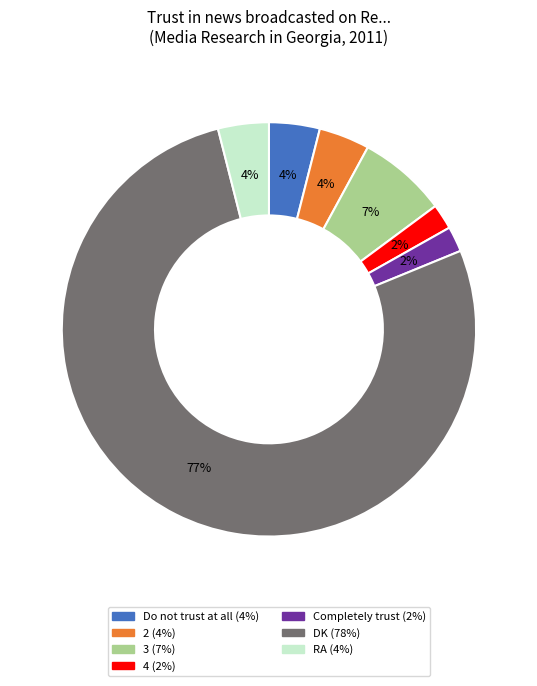

Which has a higher value, Do not trust at all or Completely trust?

Do not trust at all